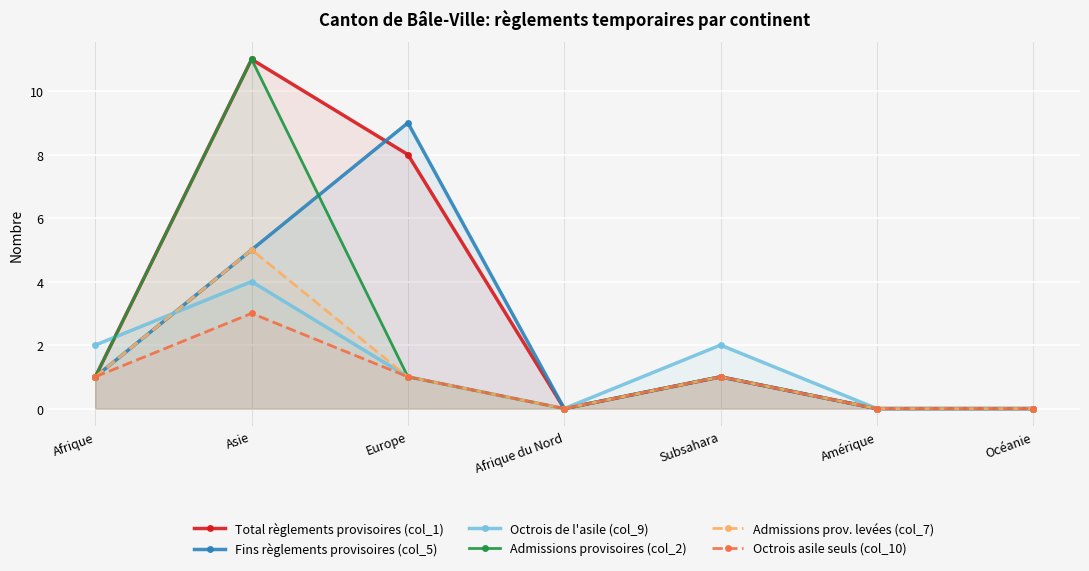

At which category is the sum across all series the highest?

Asie